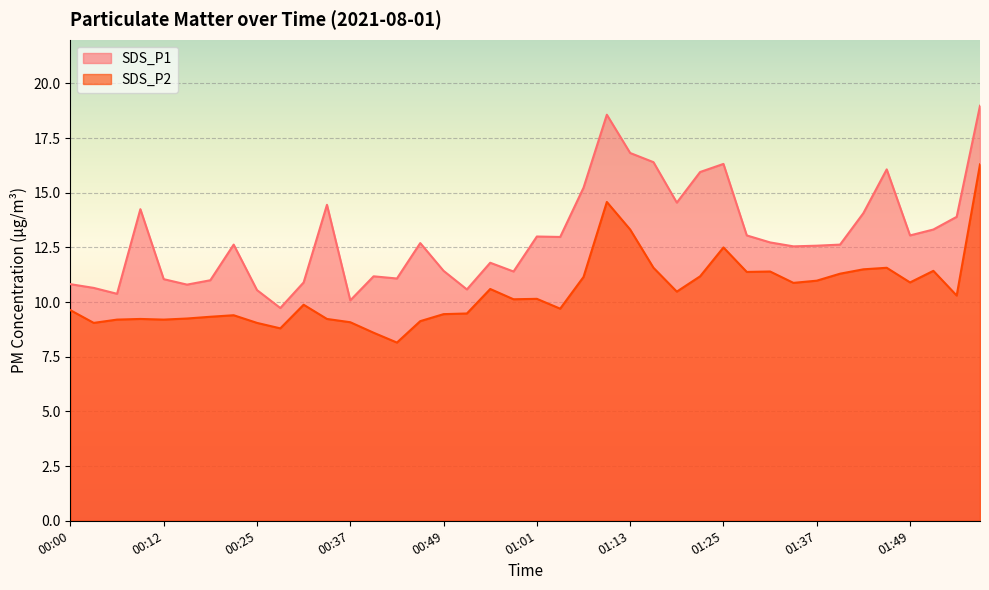

What is the label of the 30th point from the left?

01:28